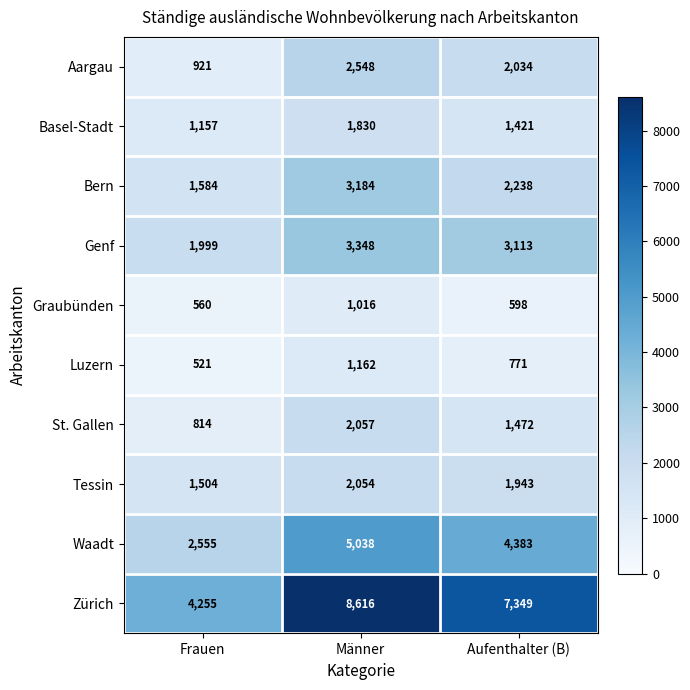

At which category is the sum across all series the highest?

Männer